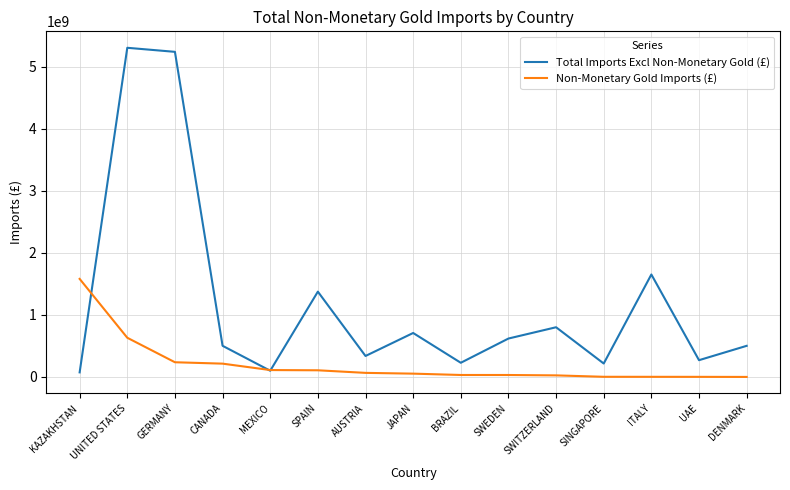

What is the minimum value for Total Imports Excl Non-Monetary Gold (£)?

73747985